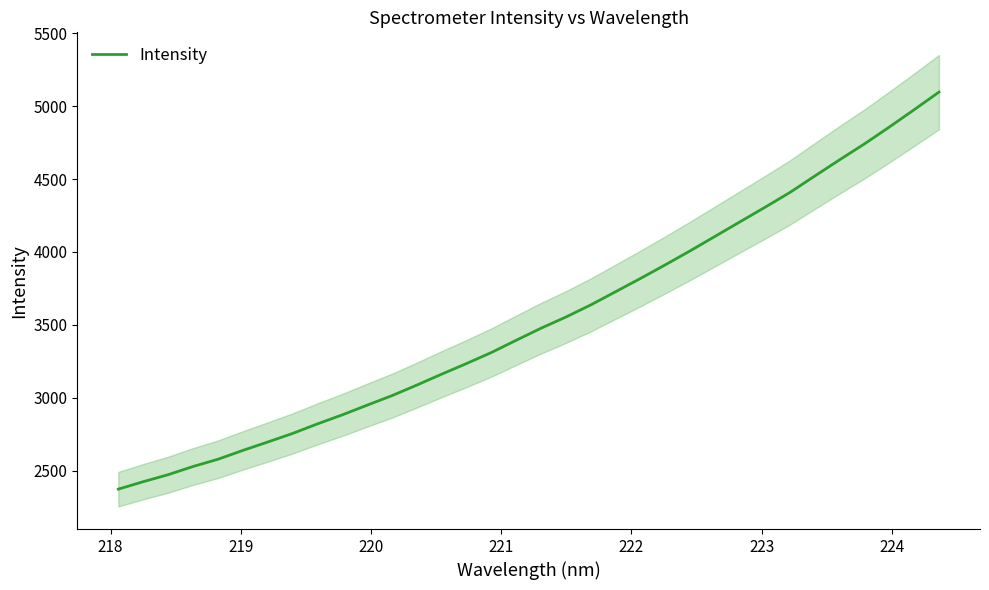

How many values are below 3478?

17